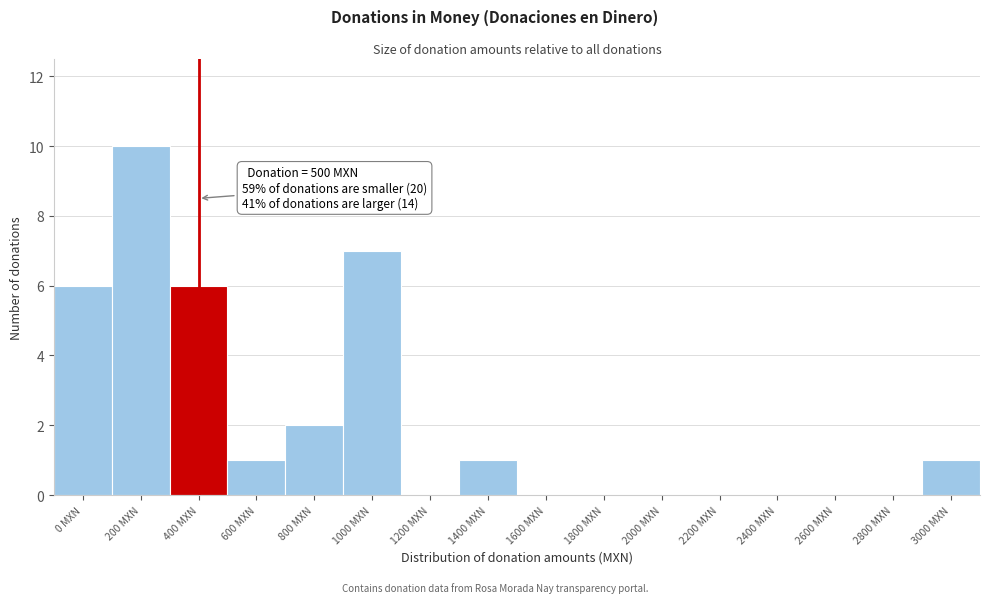

Reading left to right, extract all data points from this chart.

0 MXN=6	200 MXN=10	400 MXN=6	600 MXN=1	800 MXN=2	1000 MXN=7	1200 MXN=0	1400 MXN=1	1600 MXN=0	1800 MXN=0	2000 MXN=0	2200 MXN=0	2400 MXN=0	2600 MXN=0	2800 MXN=0	3000 MXN=1